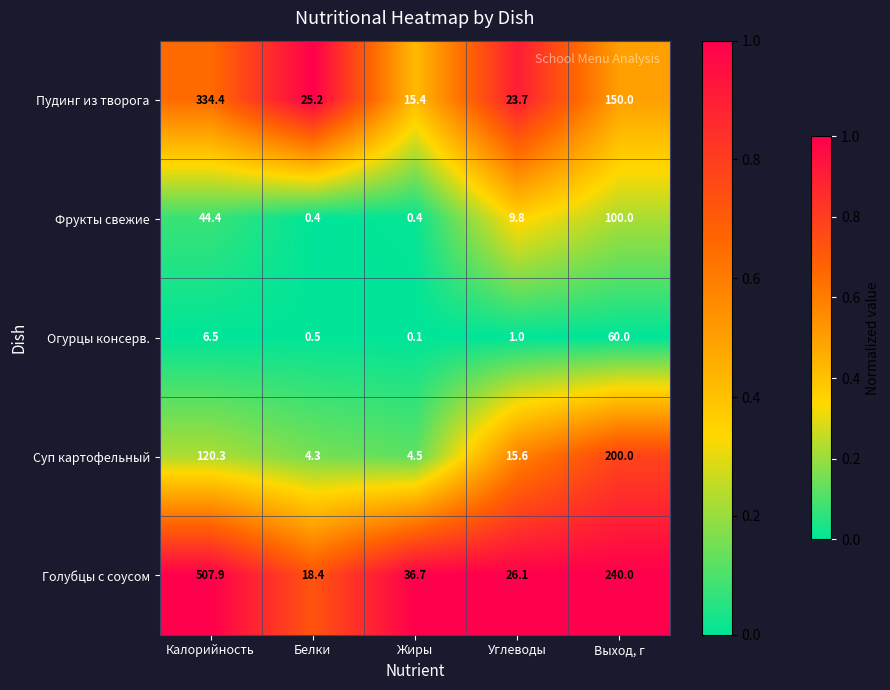

Reading right to left, list all the values displayed in this chart.

Пудинг из творога: Выход, г=150.0	Углеводы=23.7	Жиры=15.4	Белки=25.2	Калорийность=334.4
Фрукты свежие: Выход, г=100.0	Углеводы=9.8	Жиры=0.4	Белки=0.4	Калорийность=44.4
Огурцы консерв.: Выход, г=60.0	Углеводы=1.0	Жиры=0.1	Белки=0.5	Калорийность=6.5
Суп картофельный: Выход, г=200.0	Углеводы=15.6	Жиры=4.5	Белки=4.3	Калорийность=120.3
Голубцы с соусом: Выход, г=240.0	Углеводы=26.1	Жиры=36.7	Белки=18.4	Калорийность=507.9